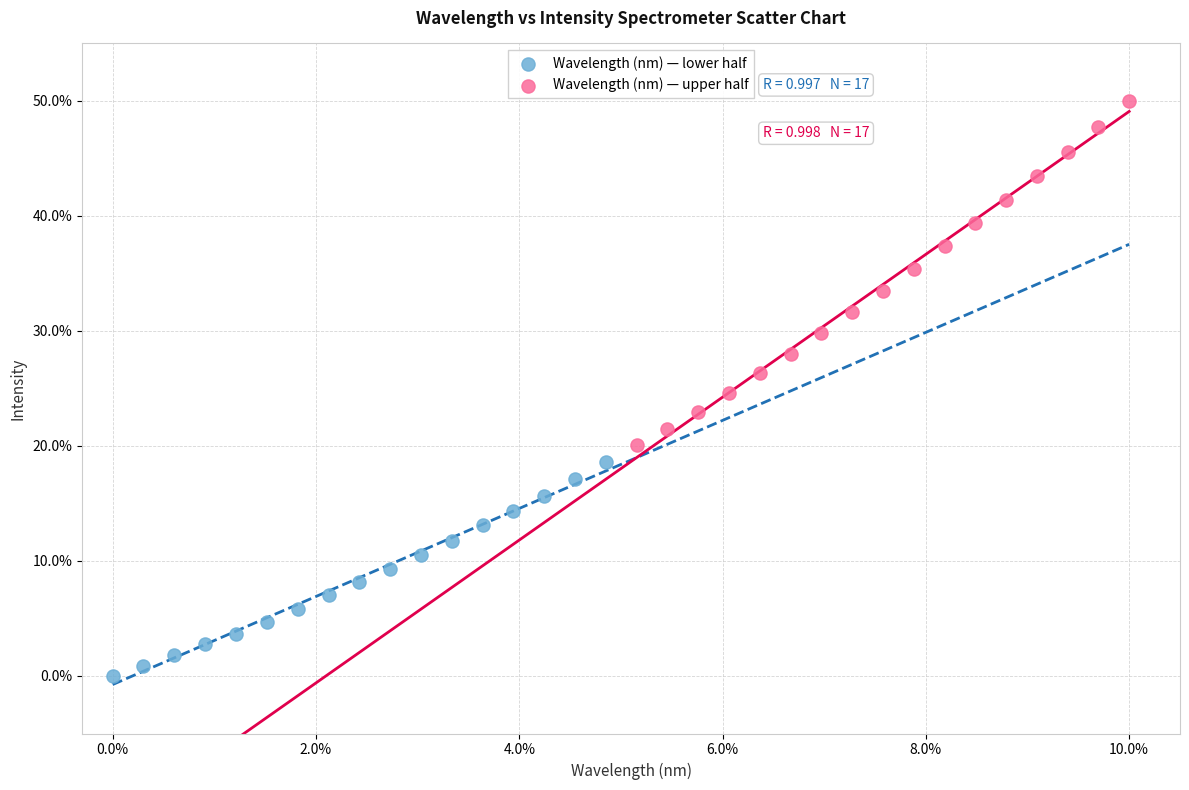

Which series has the widest spread of Y values?

Wavelength (nm) — upper half